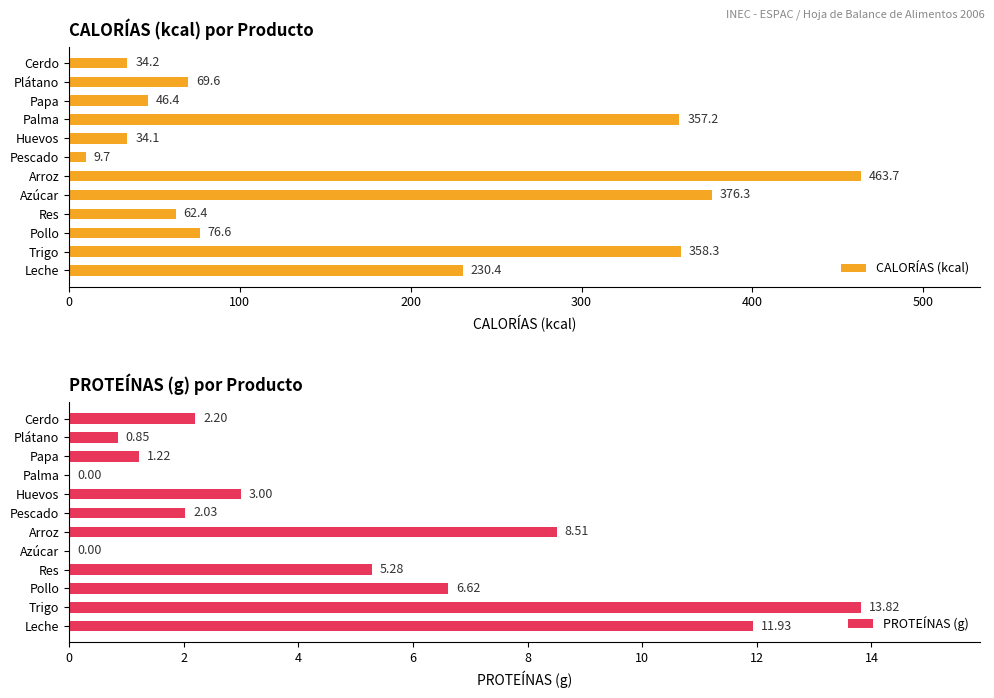

At which label is CALORÍAS (kcal) closest to 236?

Leche